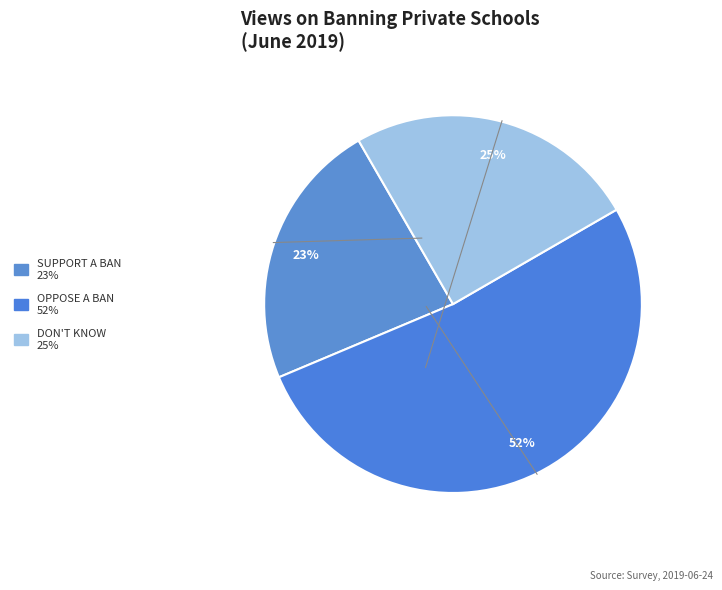

To the nearest percent, what is the difference between the largest and smallest slice percentages?

29%